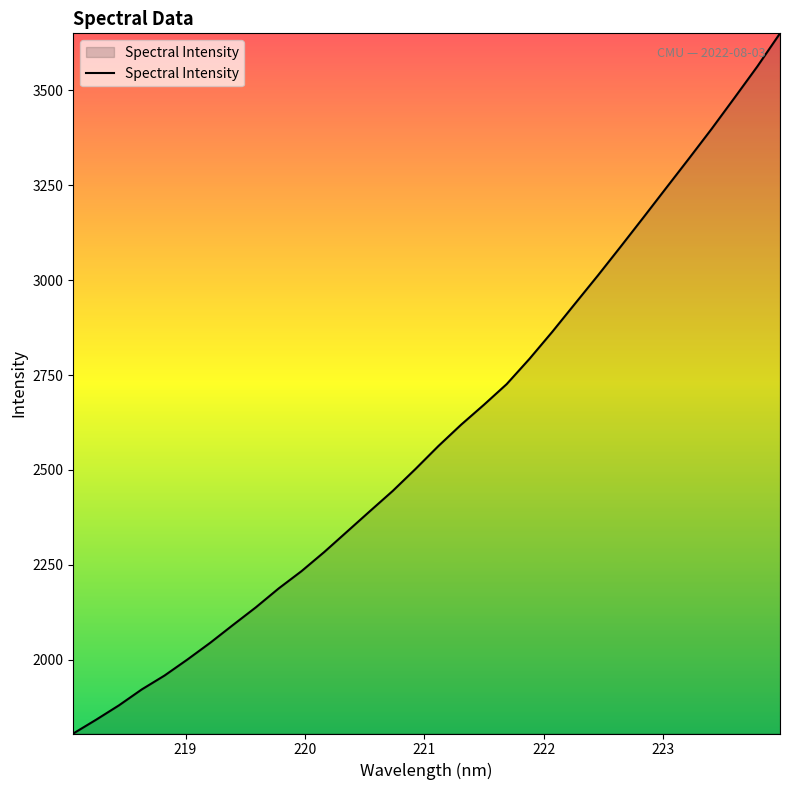

What is the smallest value displayed?

1805.2